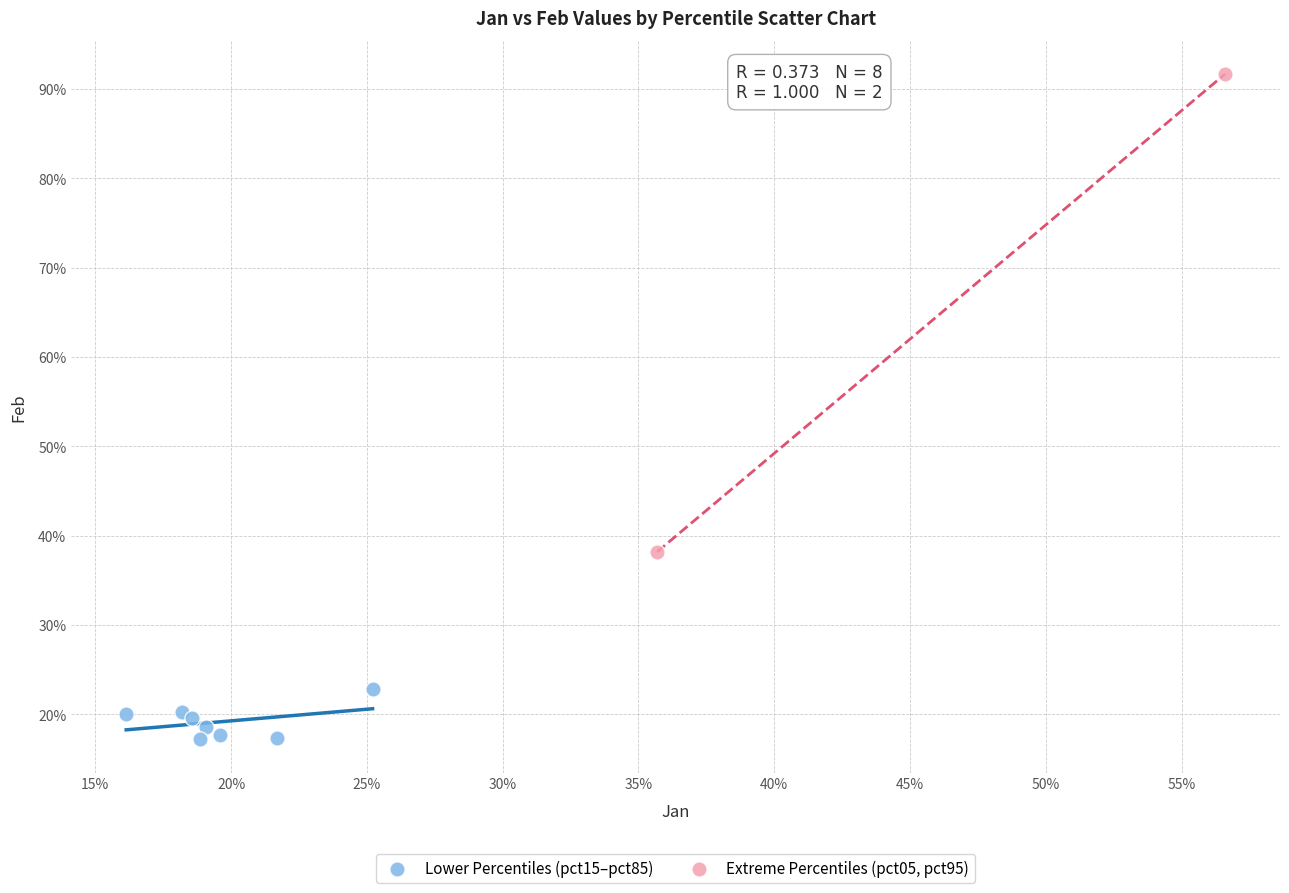

What are all the series names shown in the legend?

Lower Percentiles (pct15–pct85), Extreme Percentiles (pct05, pct95)